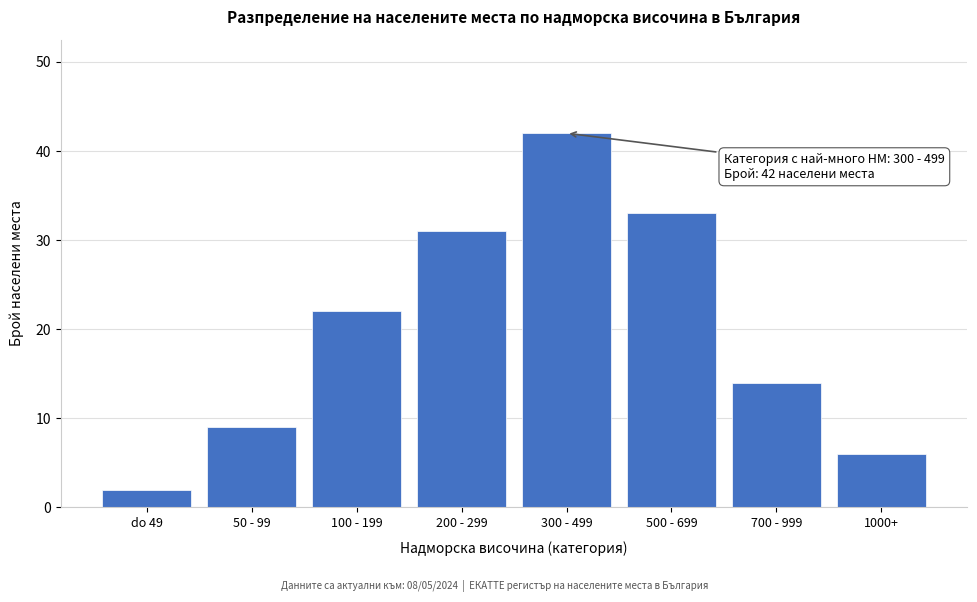

Reading left to right, extract all data points from this chart.

do 49=2	50 - 99=9	100 - 199=22	200 - 299=31	300 - 499=42	500 - 699=33	700 - 999=14	1000+=6